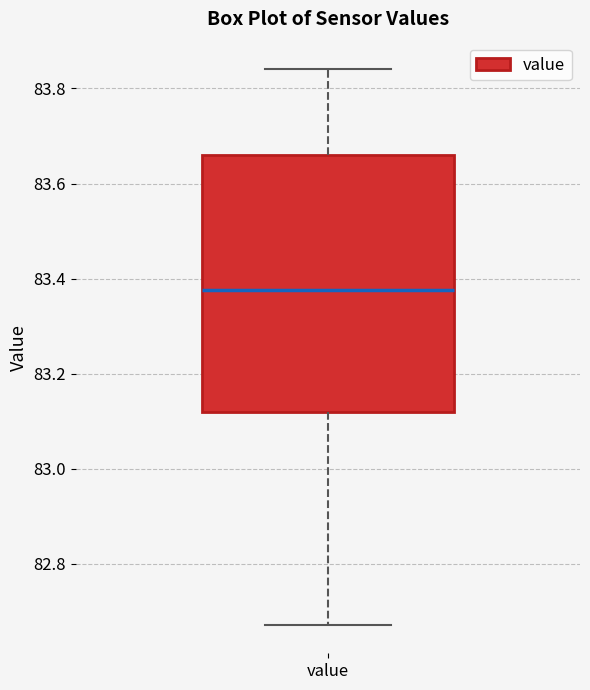

Transcribe this box plot: give where the median line is, the range the box spans, and where the two whiskers end, as read against the y-axis. The values are not printed on the chart, so give them approximately, as read against the axis.

median 83.38, box 83.12 to 83.66, whiskers 82.68 to 83.84